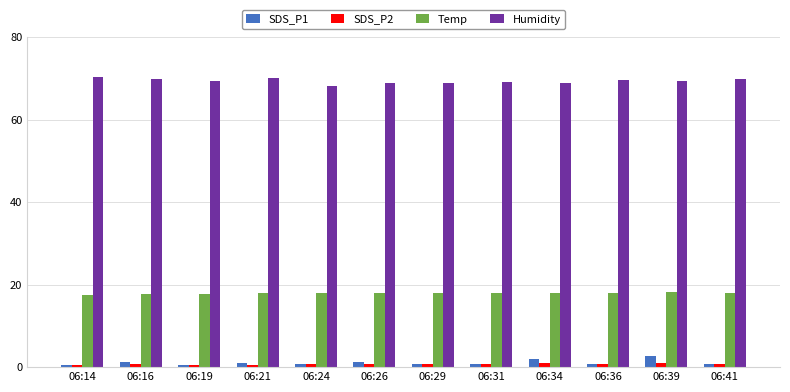

Is the value of Humidity at 06:14 greater than the value of SDS_P1 at 06:16?

Yes